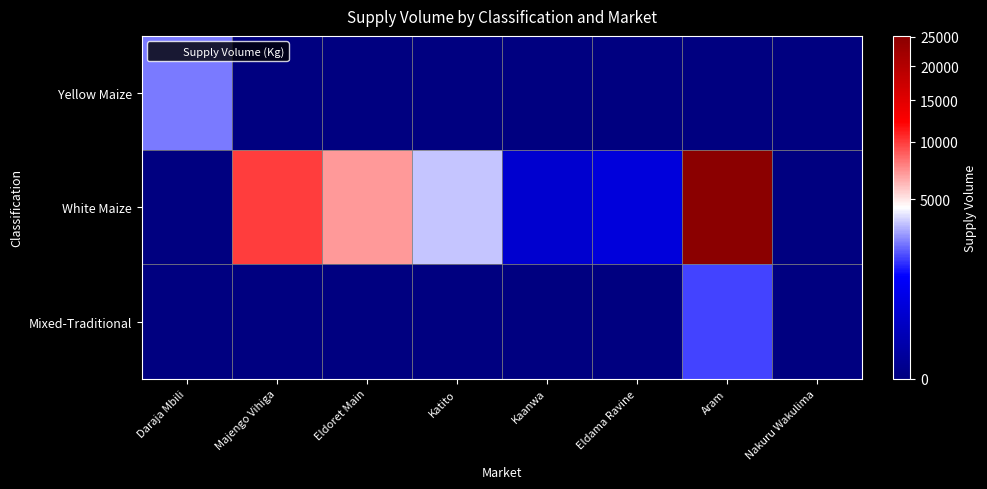

At which category is the sum across all series the highest?

Aram